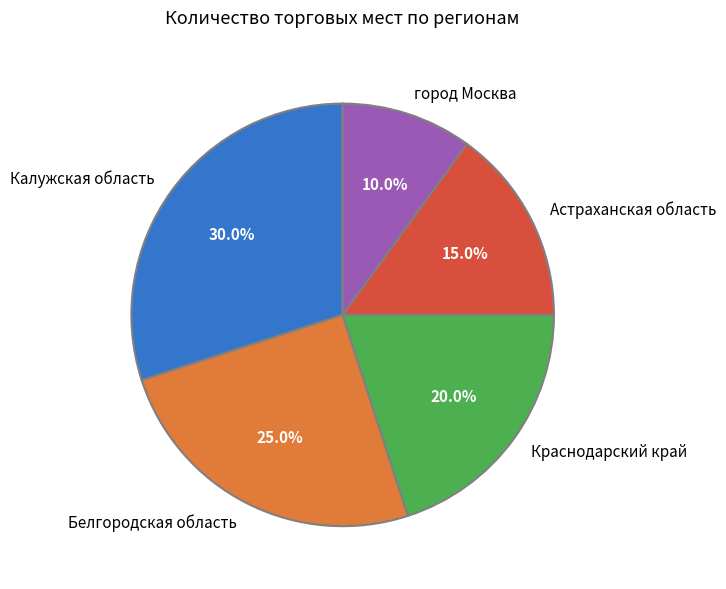

Which category has the smallest portion of the pie?

город Москва